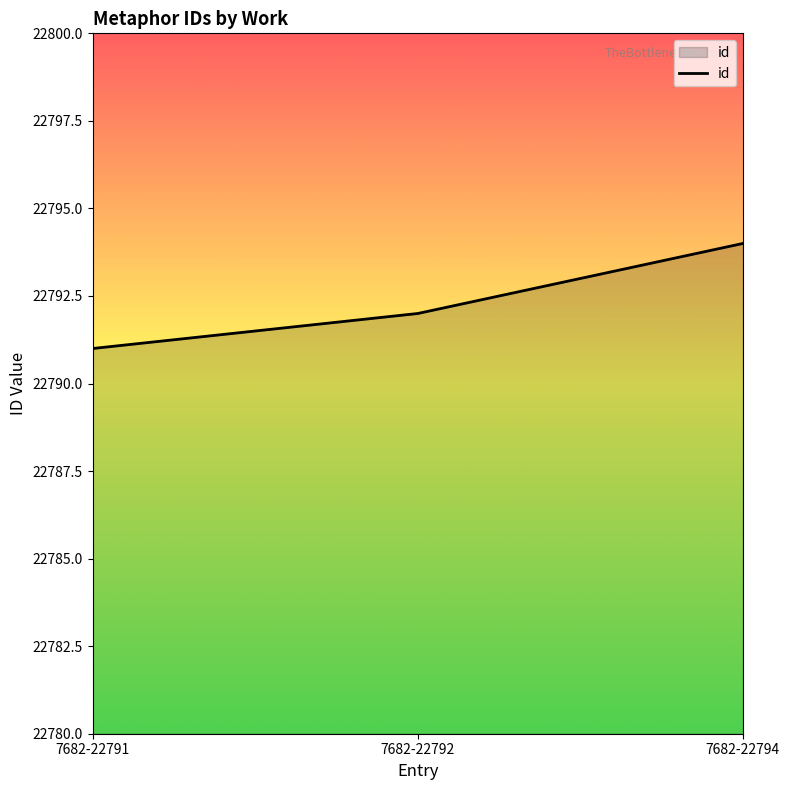

What is the smallest value displayed?

22791